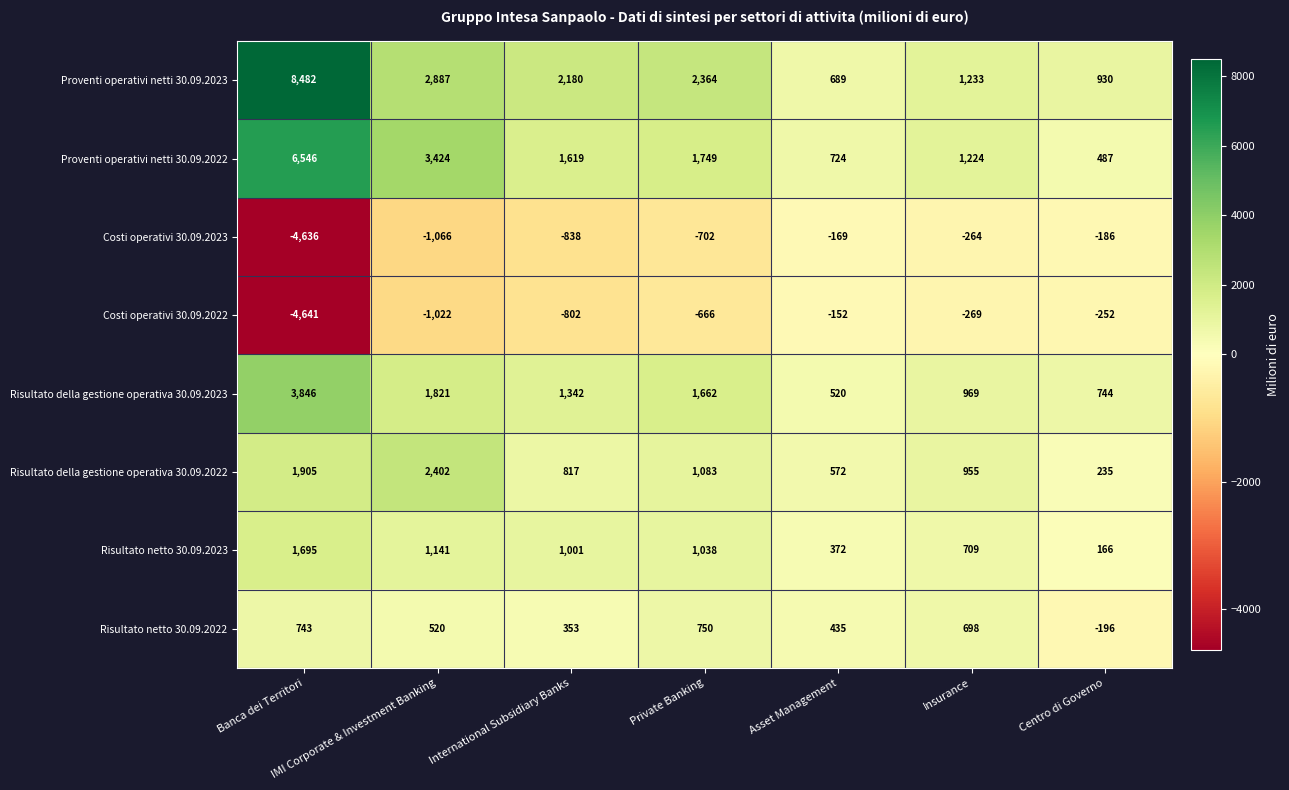

What is the approximate value of Proventi operativi netti 30.09.2022 at Insurance?

1224